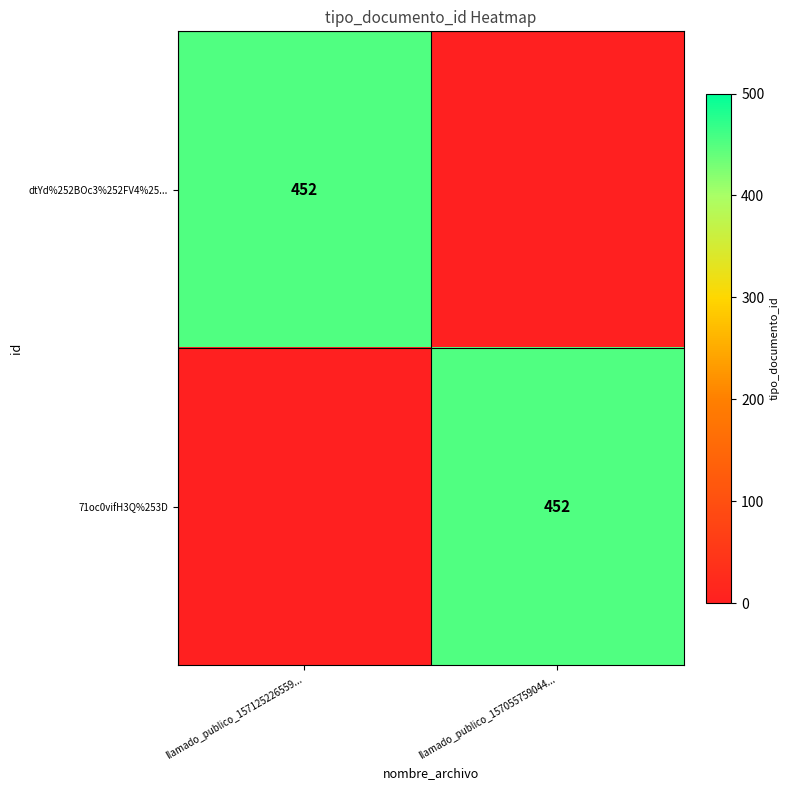

The value of dtYd%252BOc3%252FV4%25... at llamado_publico_157125226559... is 127. True or false?

False